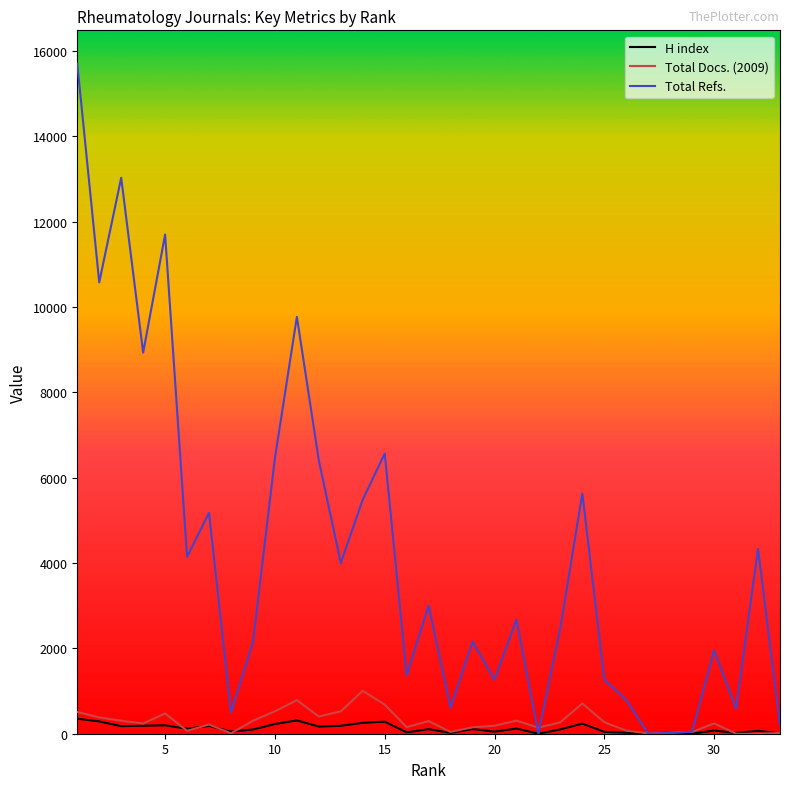

Which series has the widest spread of values?

Total Refs.